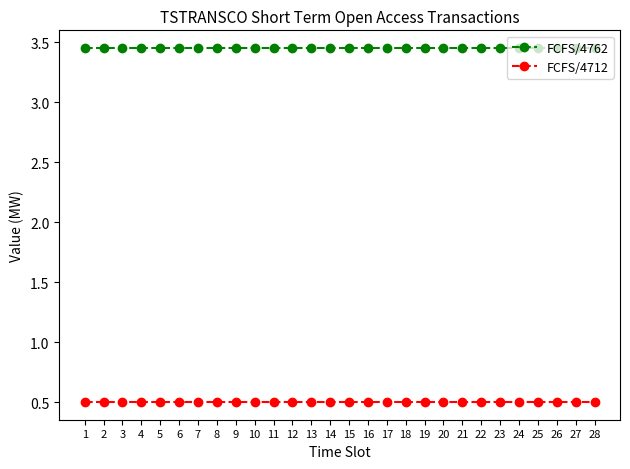

What is the smallest value displayed?

0.5